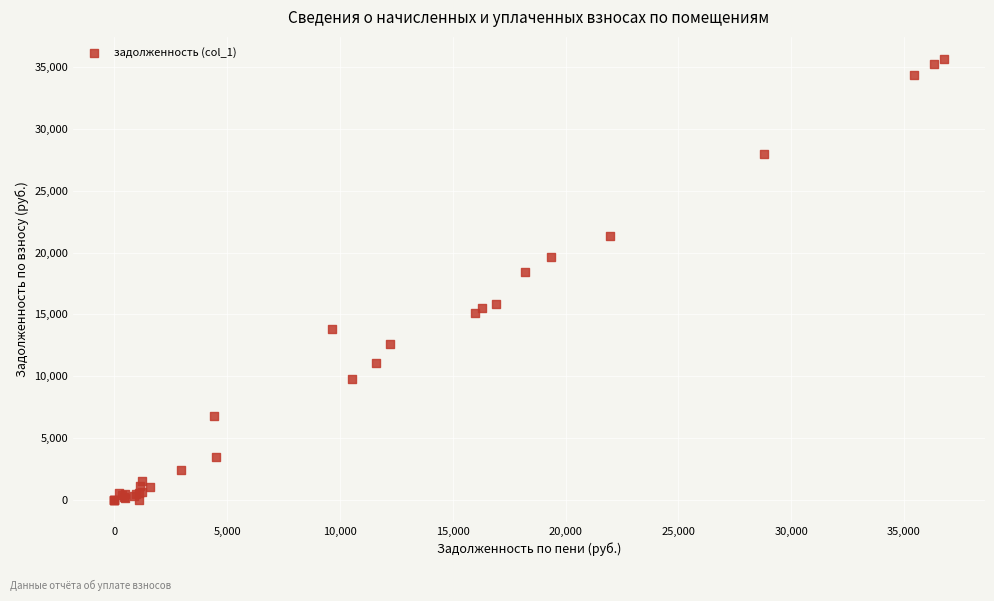

What Y value in the scatter plot is closest to 17831?

18438.1